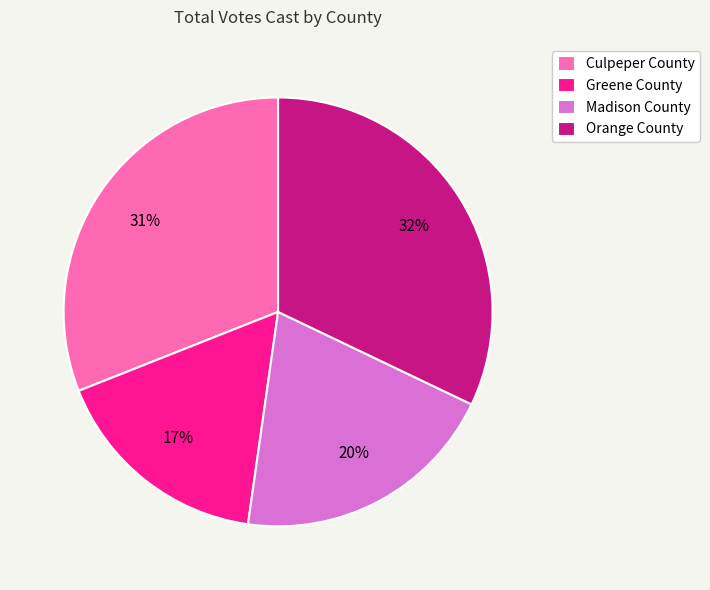

The Greene County slice represents 17% of the pie. True or false?

True